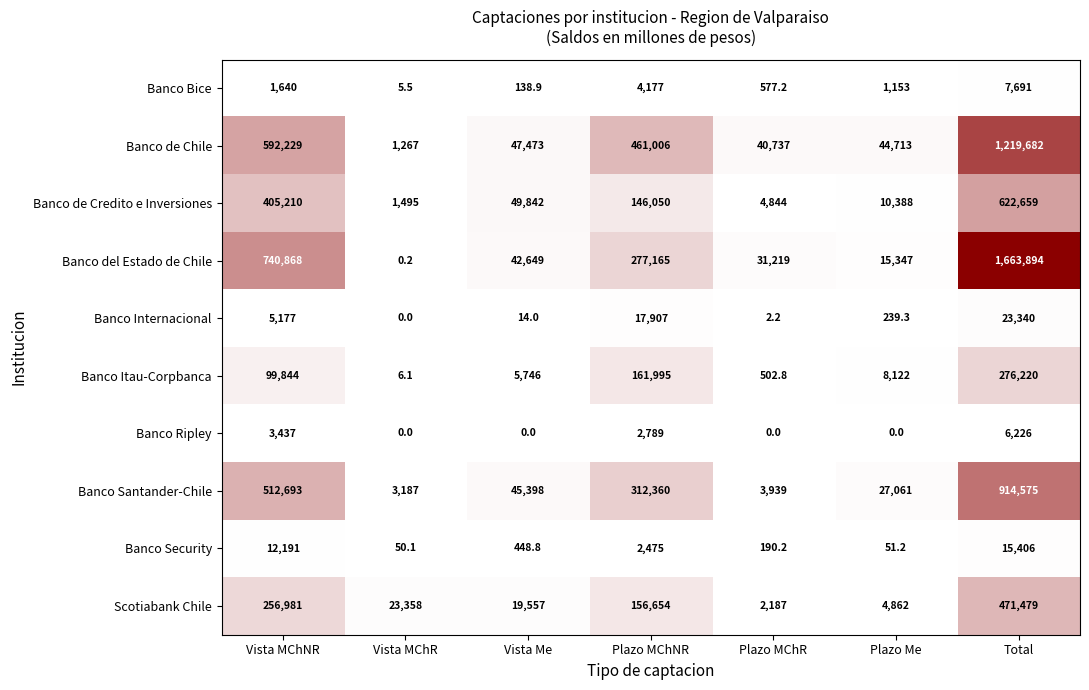

Which label corresponds to the largest value in the chart?

Total